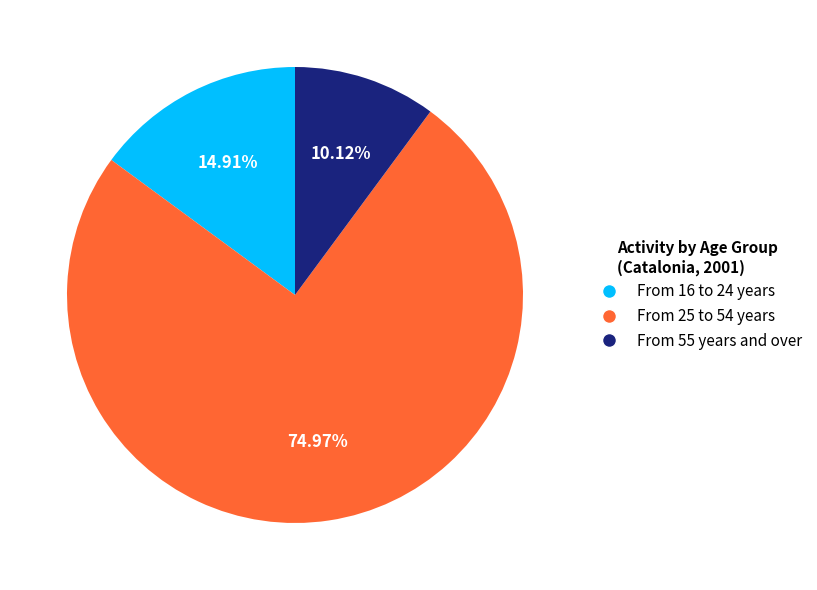

Count the number of slices in the pie.

3